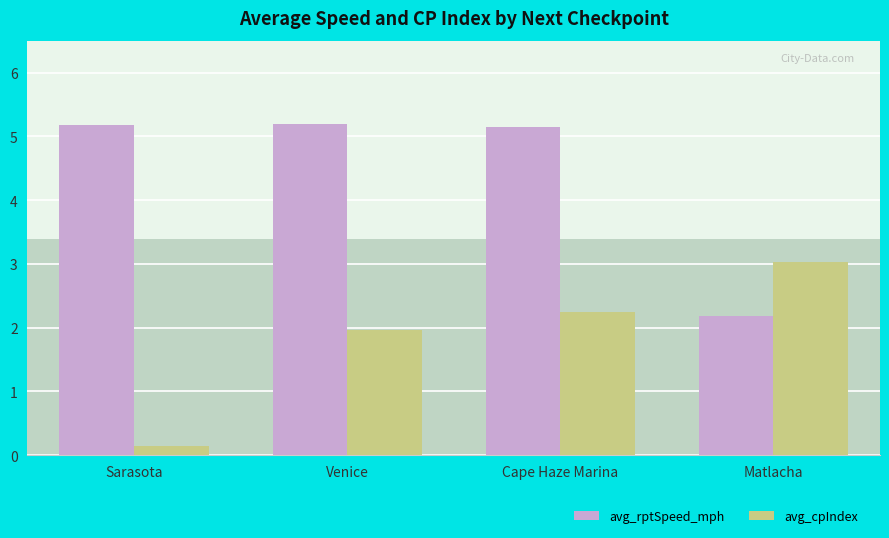

Which series has the widest spread of values?

avg_rptSpeed_mph